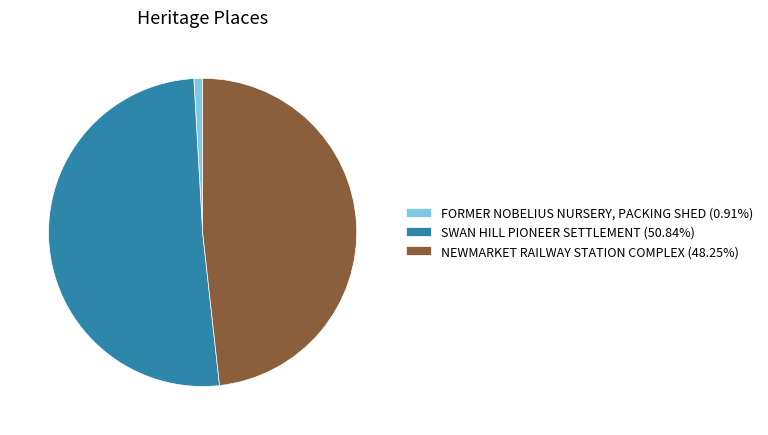

Is there a majority slice in this chart?

Yes